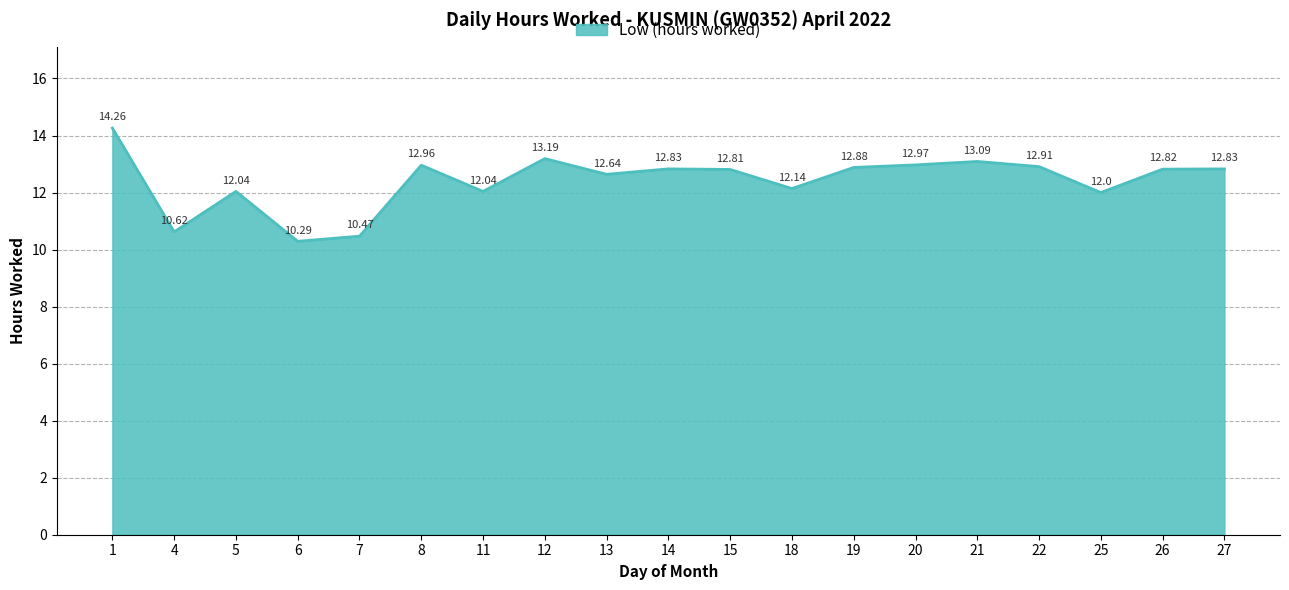

What is the change in value from 1 to 11?

-2.2